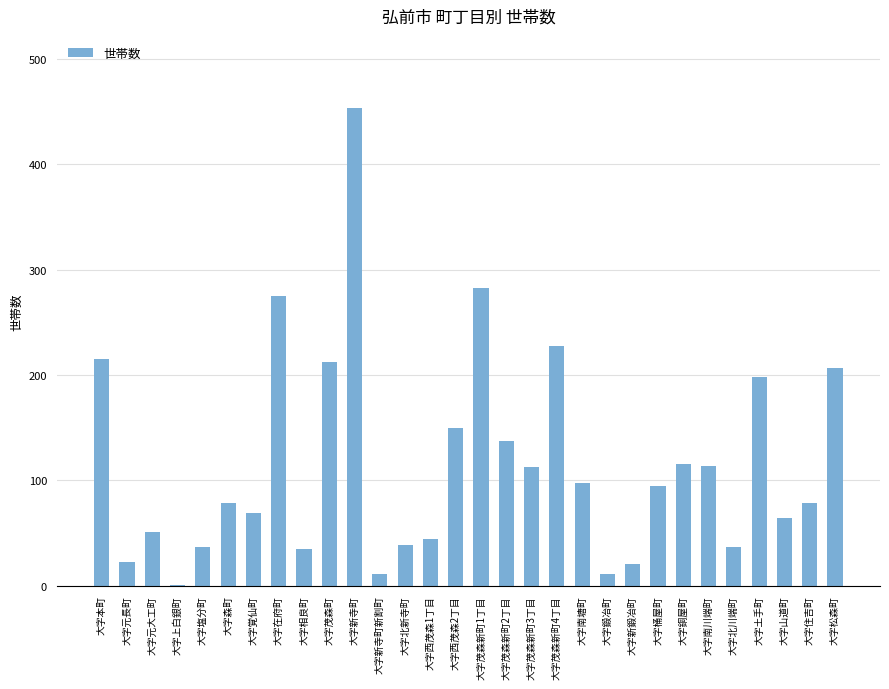

What value does the data have at 大字相良町, to the nearest 10?

40